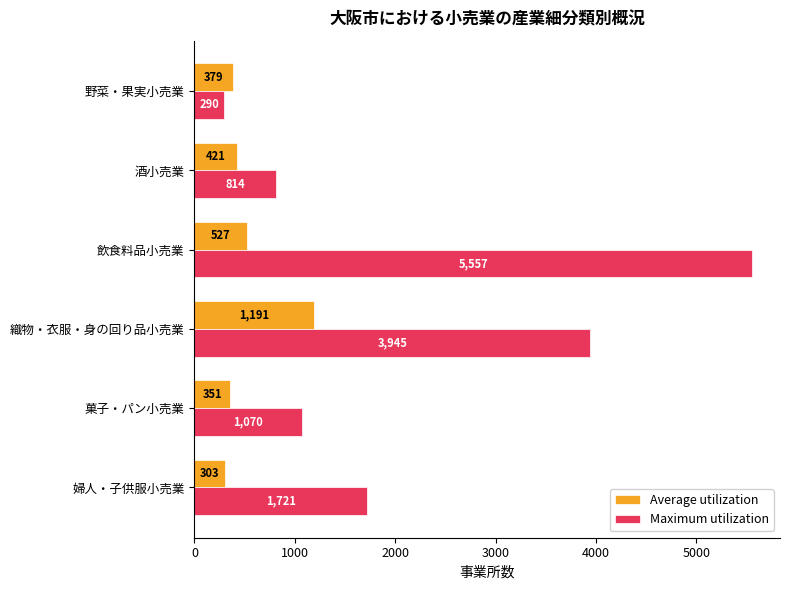

What value does the Average utilization series have at 織物・衣服・身の回り品小売業?

1191